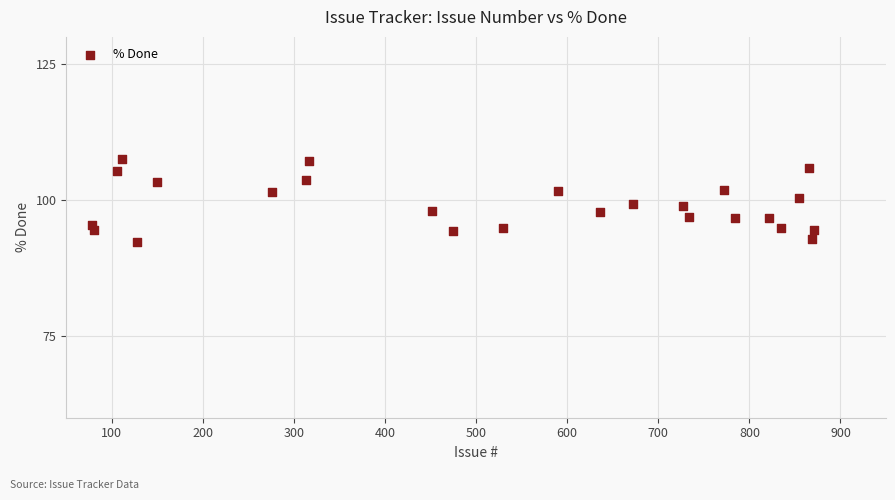

What is the range of Y values (max minus min)?

15.2